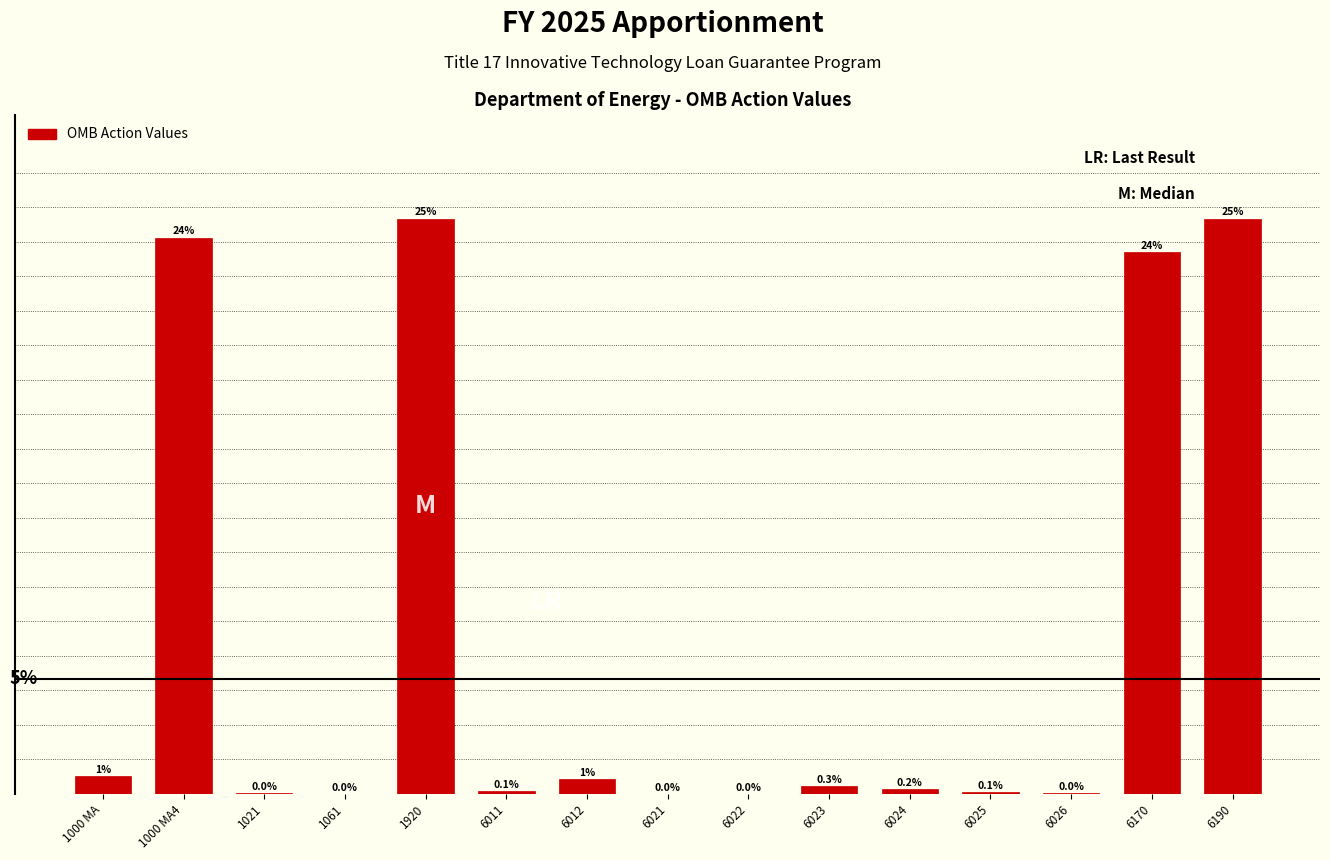

Where is the data nearest to the value 12?

1000 MA